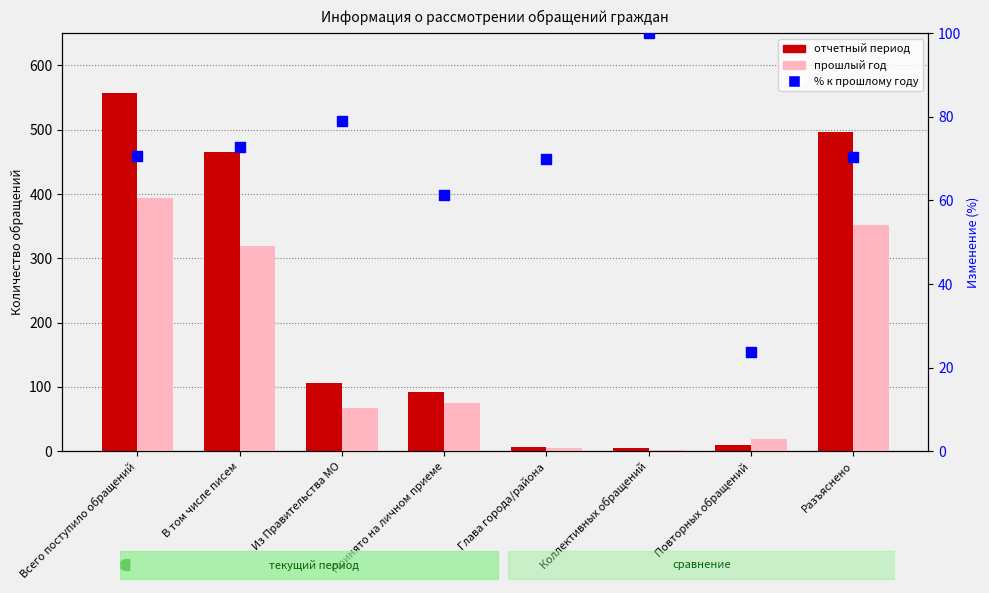

At how many categories does at least one series exceed 274?

3